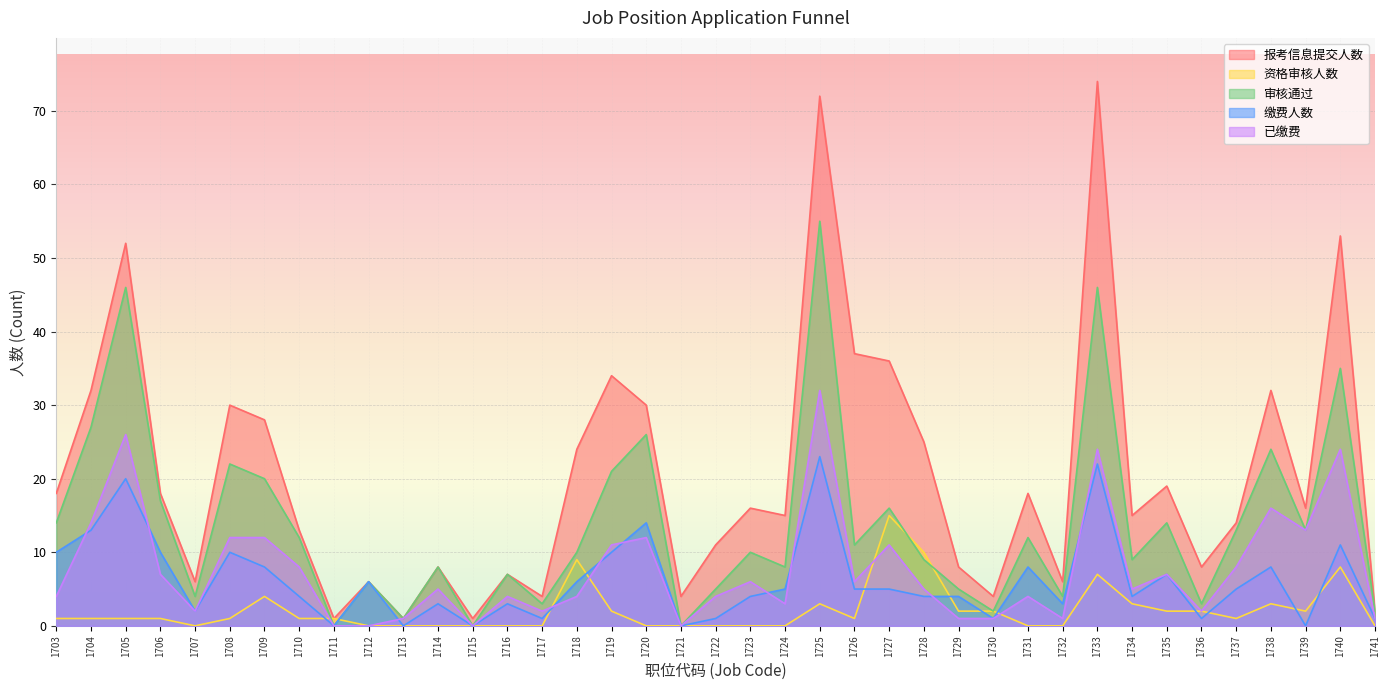

The value of 报考信息提交人数 at 1718 is 24. True or false?

True